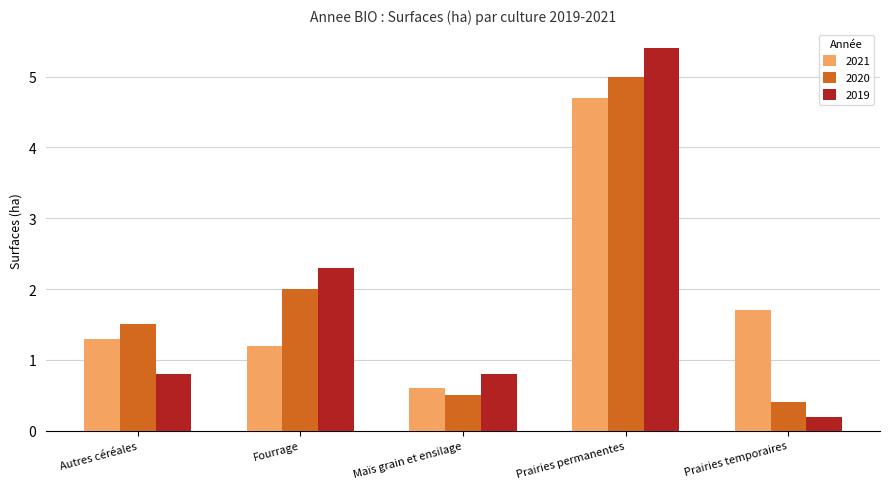

How many groups of bars are there?

5